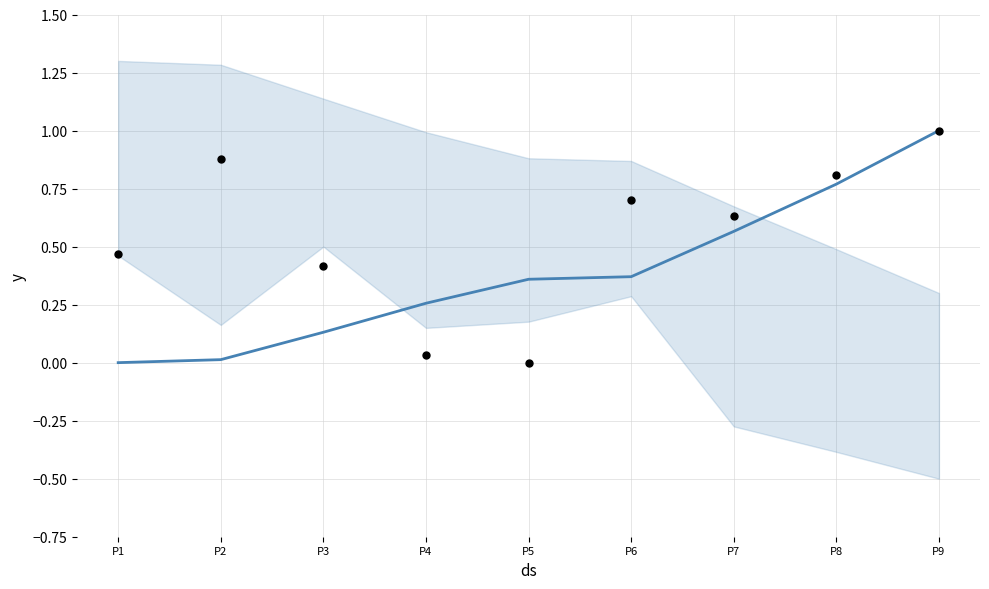

What is the change in value from P6 to P8?

+0.4